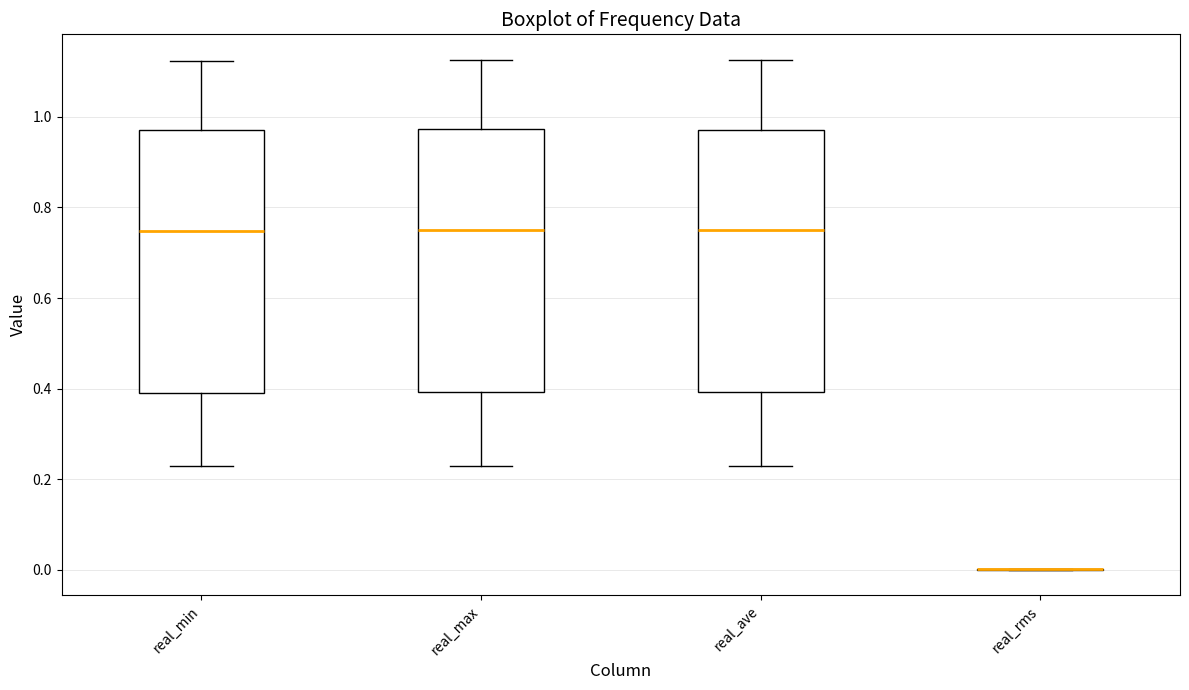

Reading left to right, read every box against the y-axis: the position of its median line, the range the box covers, and the ends of its whiskers. The values are not printed on the chart, so give them approximately, as read against the axis.

real_min: median 0.74, box 0.38 to 0.96, whiskers 0.22 to 1.12
real_max: median 0.76, box 0.40 to 0.98, whiskers 0.22 to 1.12
real_ave: median 0.74, box 0.40 to 0.98, whiskers 0.22 to 1.12
real_rms: box collapsed to a line at 0.00, whiskers 0.00 to 0.00